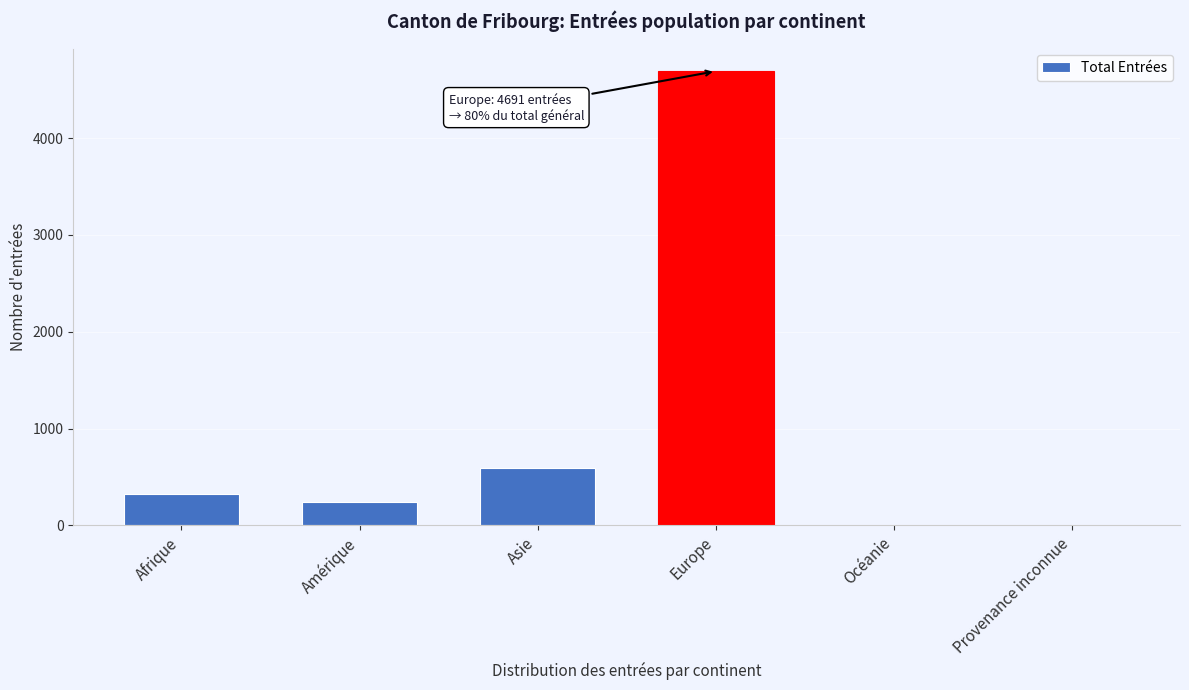

True or false: the data shows 595 at Asie.

True